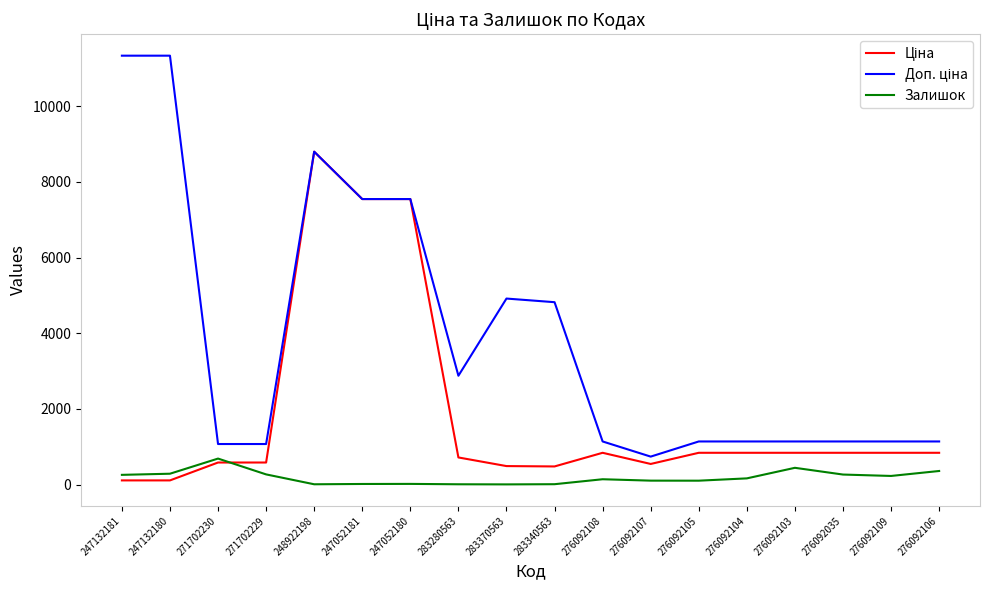

What is the spread (max minus min) of values at 276092103?

696.1